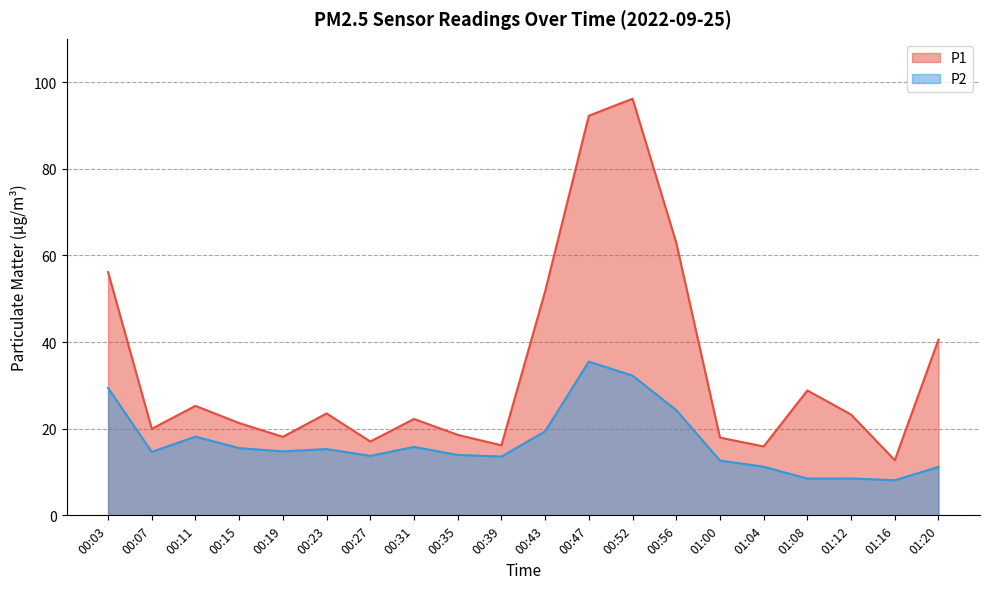

Rank the series by their maximum value, from highest to lowest.

P1, P2